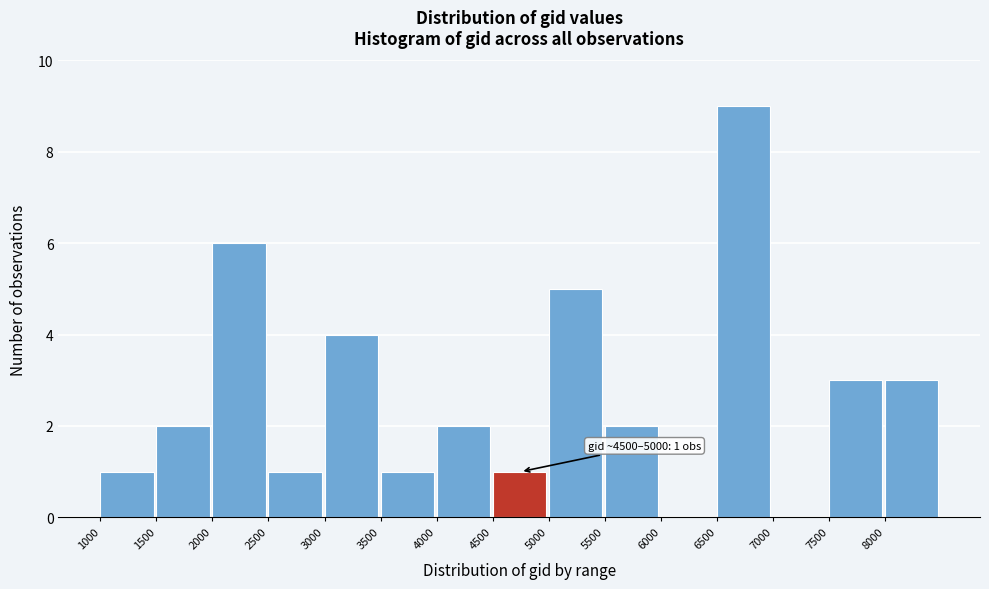

Reading left to right, extract all data points from this chart.

1000=1	1500=2	2000=6	2500=1	3000=4	3500=1	4000=2	4500=1	5000=5	5500=2	6000=0	6500=9	7000=0	7500=3	8000=3